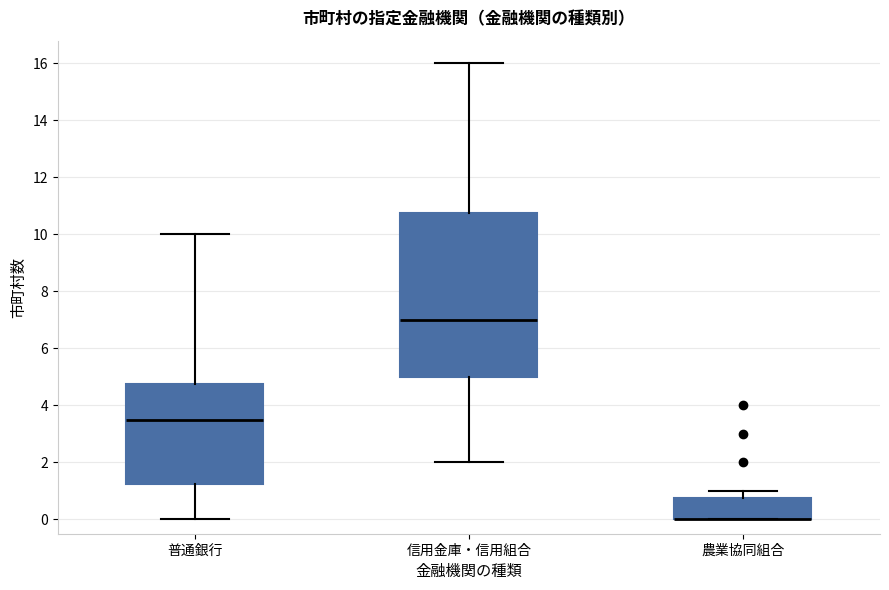

Which box is the tallest, from its lower edge to its upper edge?

信用金庫・信用組合